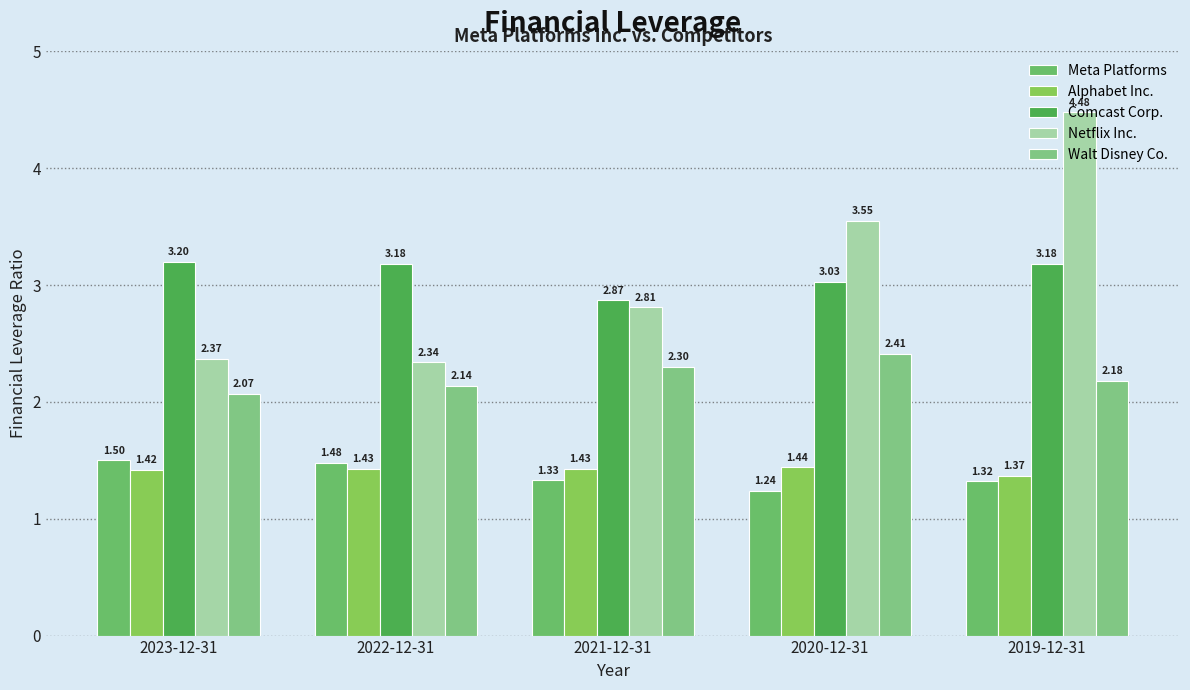

How many bars are there in each group?

5